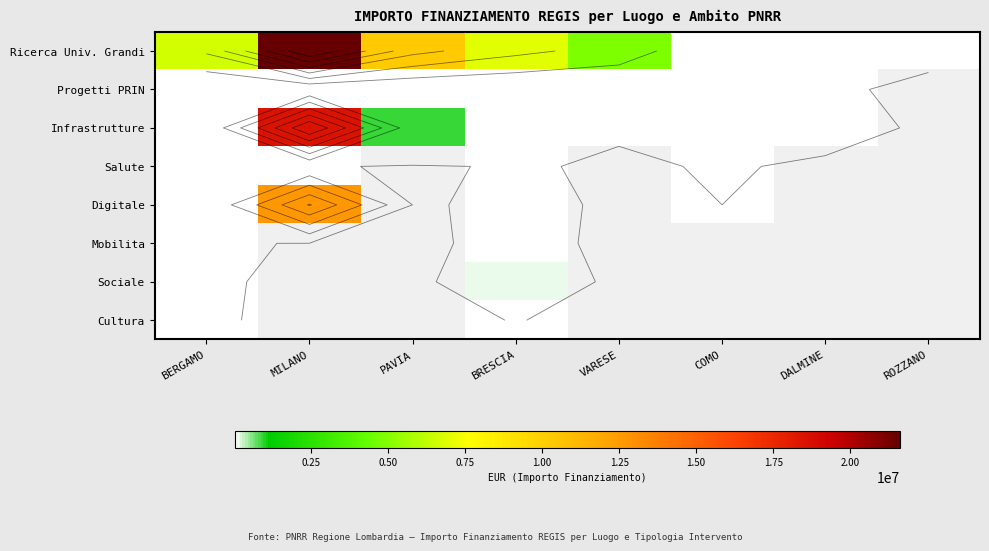

How many data points in Ricerca Univ. Grandi are above 6664665?

3